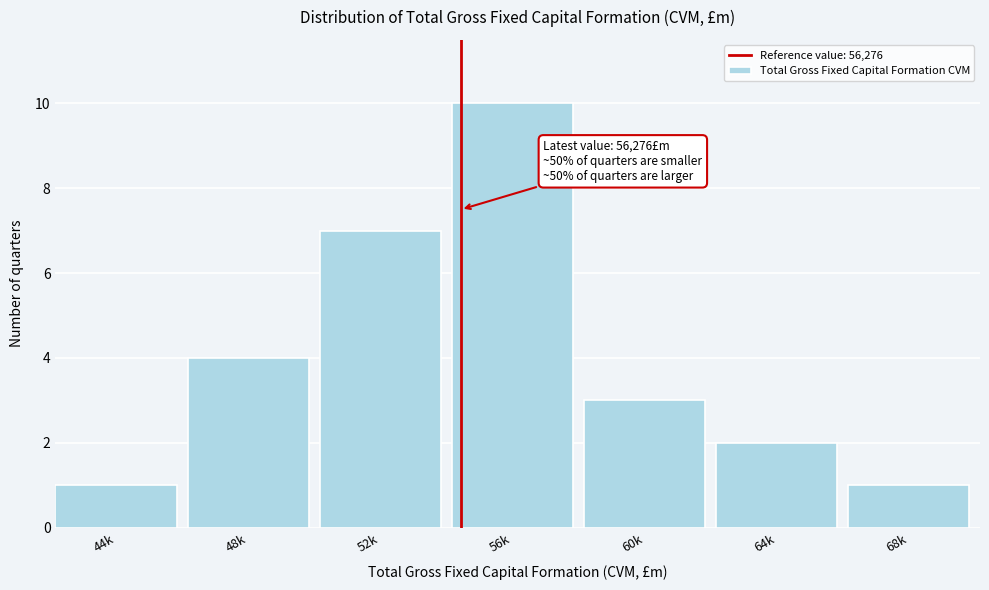

Reading left to right, list all the values displayed in this chart.

44k=1	48k=4	52k=7	56k=10	60k=3	64k=2	68k=1